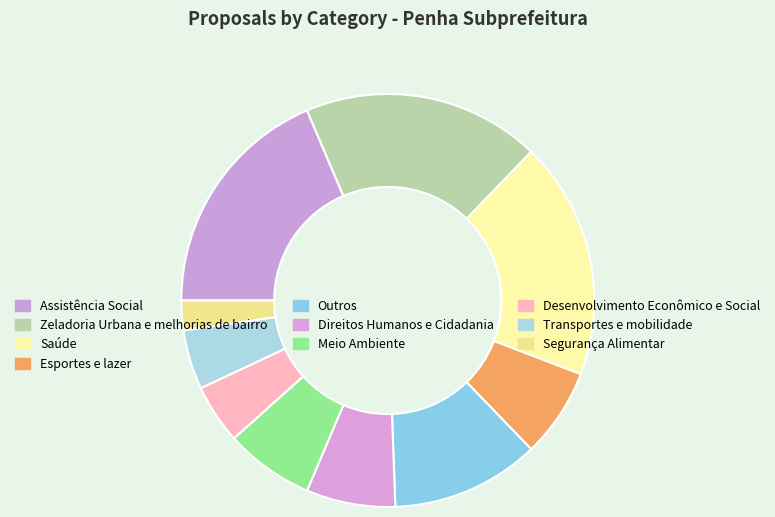

To the nearest percent, what is the difference between the Esportes e lazer and Segurança Alimentar slice percentages?

5%